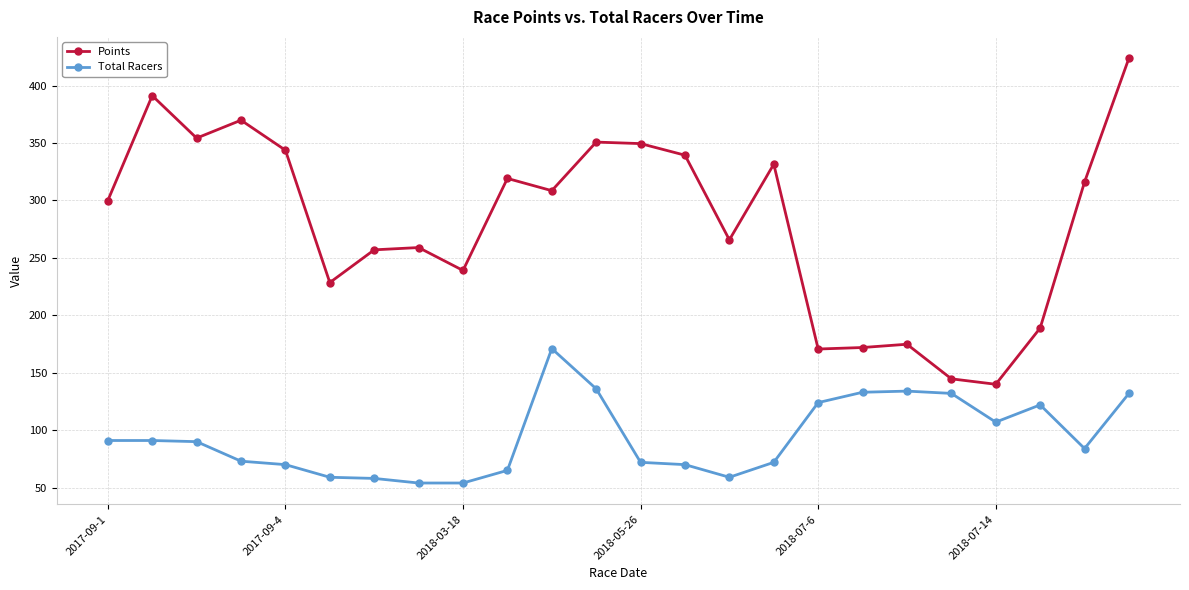

True or false: Points and Total Racers cross at least once.

False